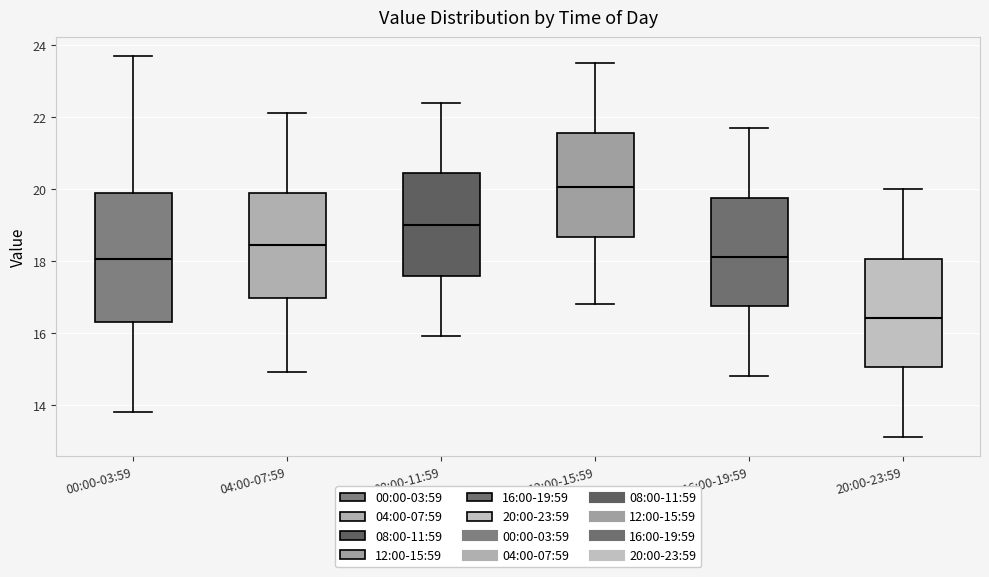

Reading left to right, read every box against the y-axis: the position of its median line, the range the box covers, and the ends of its whiskers. The values are not printed on the chart, so give them approximately, as read against the axis.

00:00-03:59: median 18.0, box 16.4 to 19.8, whiskers 13.8 to 23.8
04:00-07:59: median 18.4, box 17.0 to 19.8, whiskers 15.0 to 22.2
08:00-11:59: median 19.0, box 17.6 to 20.4, whiskers 16.0 to 22.4
12:00-15:59: median 20.0, box 18.6 to 21.6, whiskers 16.8 to 23.6
16:00-19:59: median 18.2, box 16.8 to 19.8, whiskers 14.8 to 21.8
20:00-23:59: median 16.4, box 15.0 to 18.0, whiskers 13.2 to 20.0